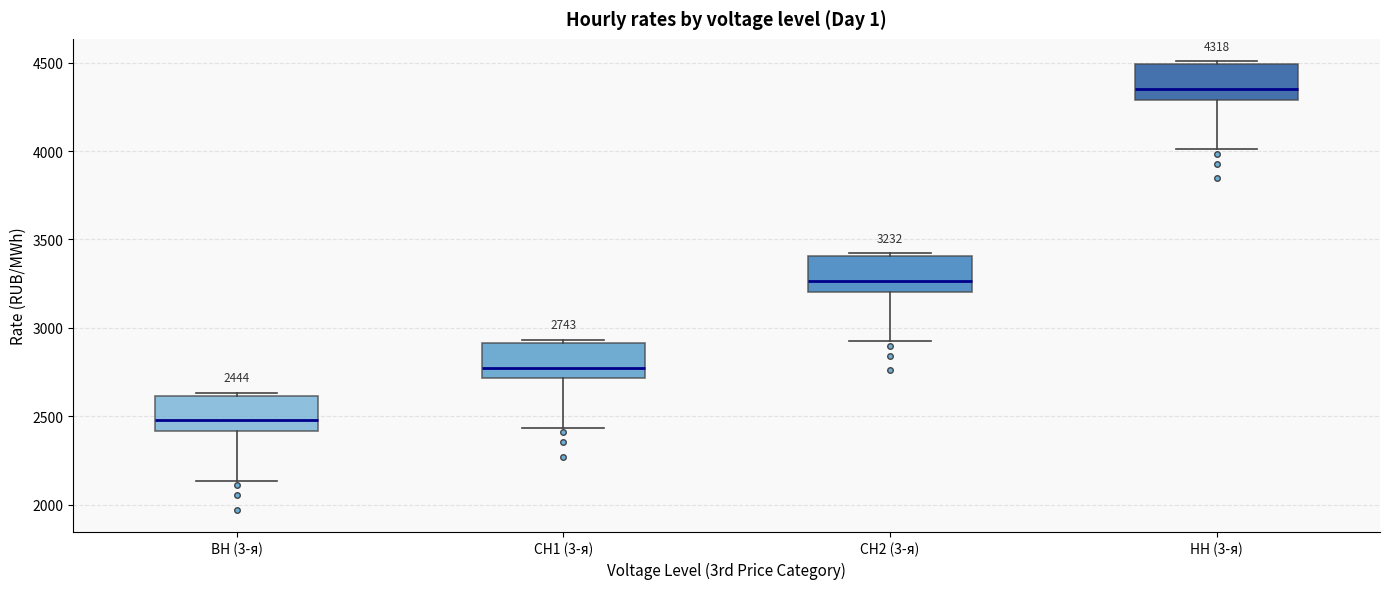

Which box's median line is the highest?

НН (3-я)